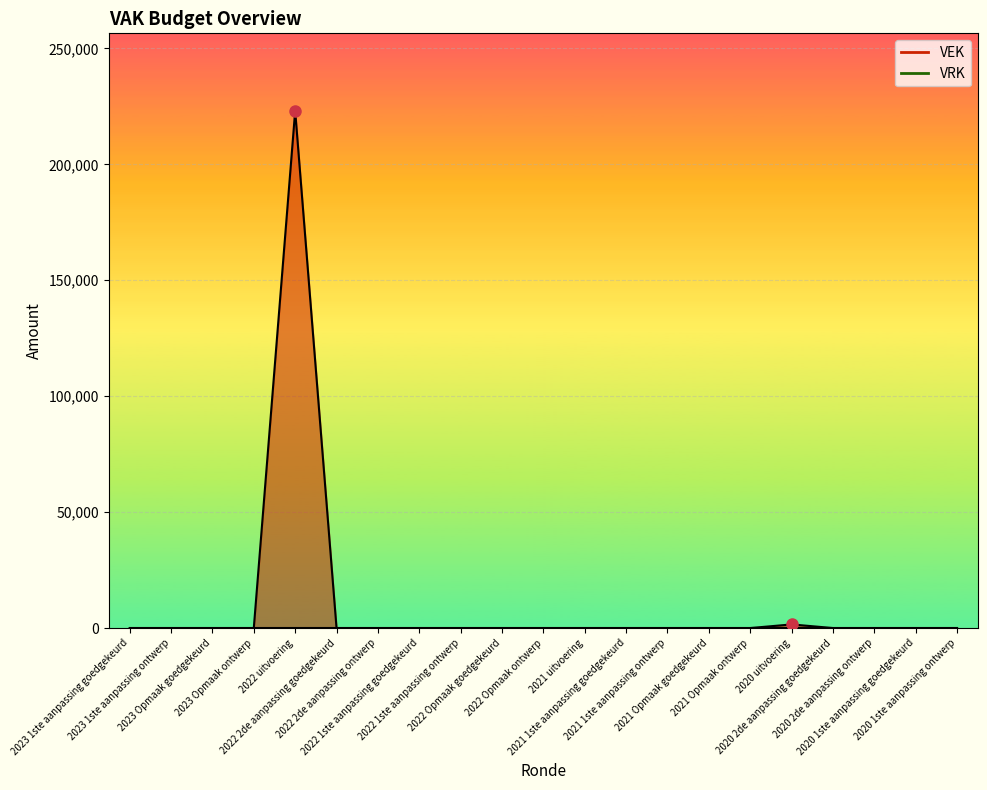

What is the maximum value shown in the chart?

223033